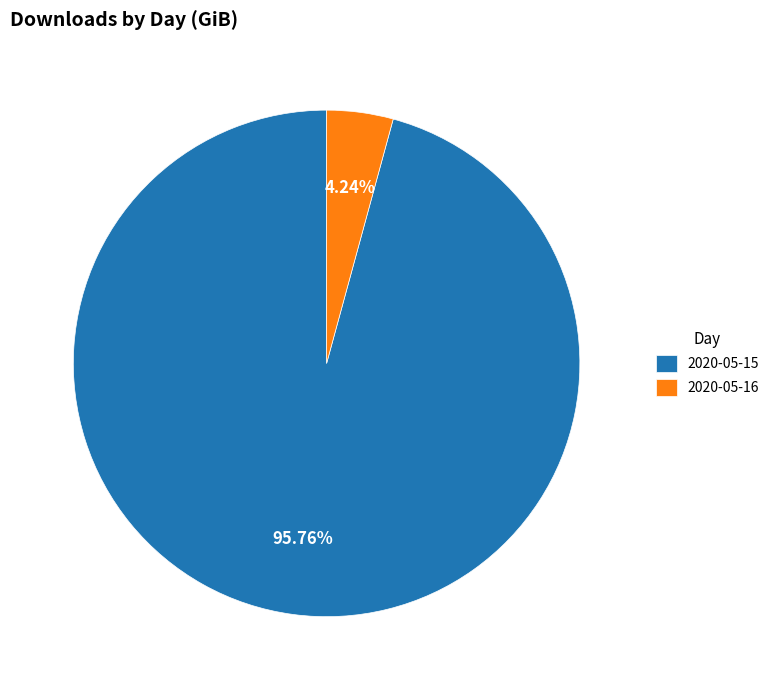

How much of the chart is everything except 2020-05-16?

95.8%